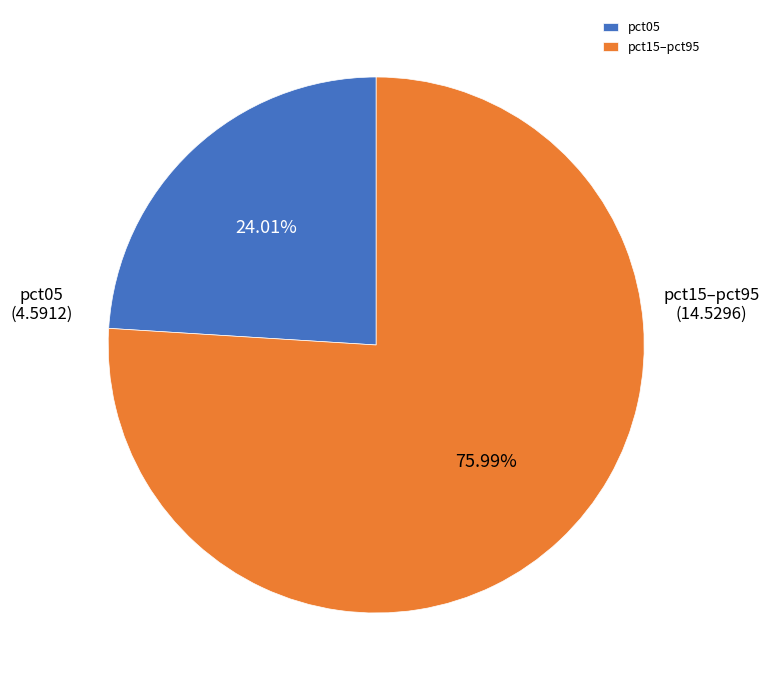

Does any single category account for the majority?

Yes